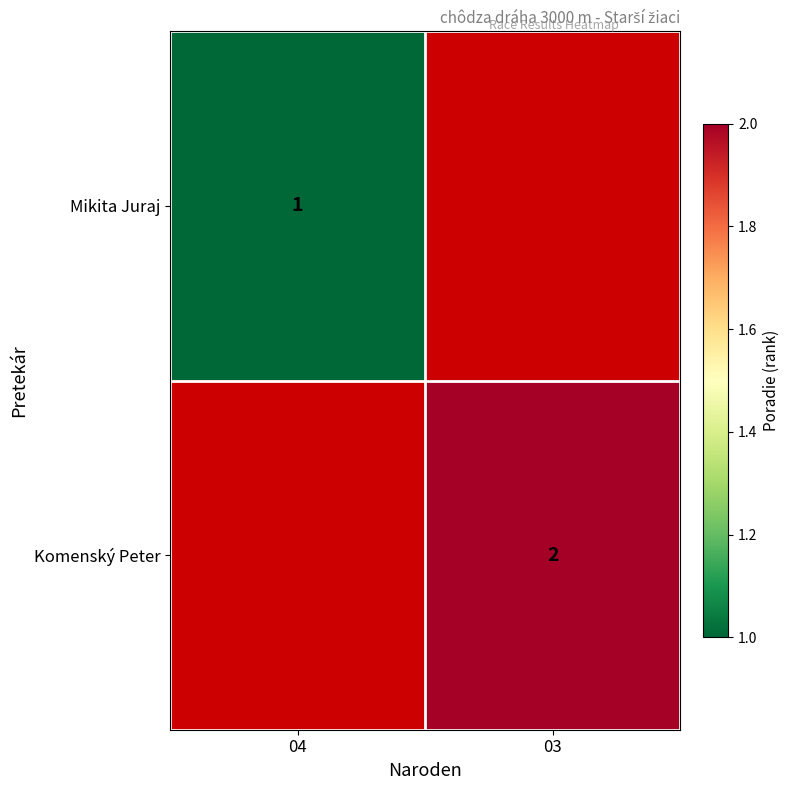

Is it true that Komenský Peter equals 1 at 03?

False